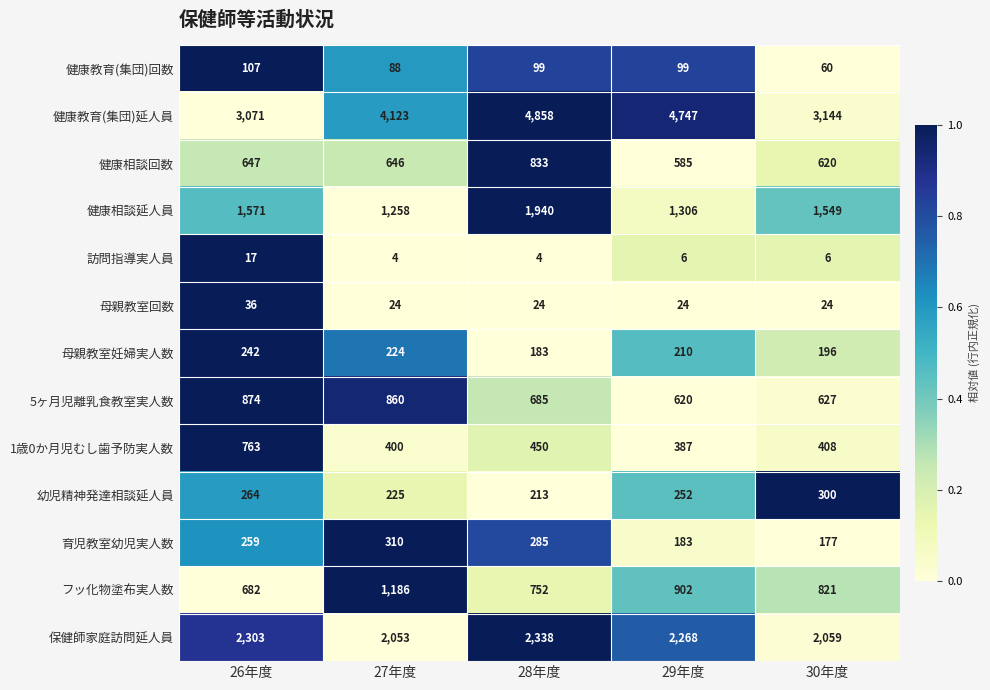

What is the sum of the 幼児精神発達相談延人員 values at 30年度 and 28年度?

513